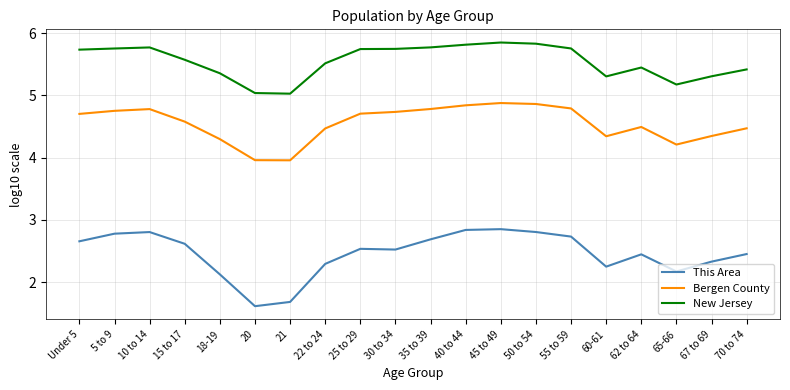

Which series has the largest total across all categories?

New Jersey